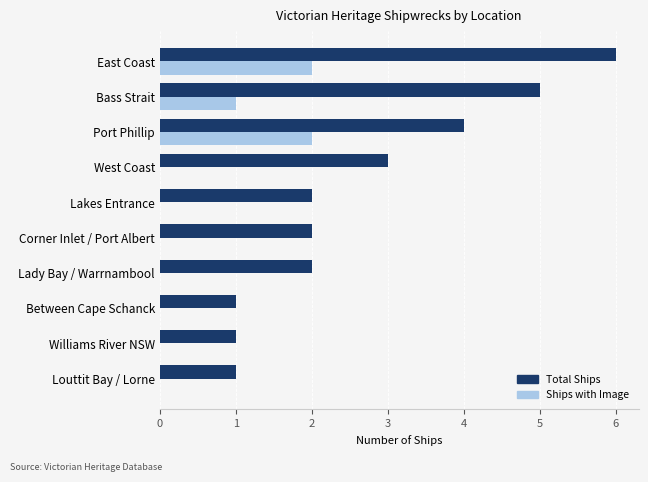

What is the approximate value of Total Ships at East Coast?

6